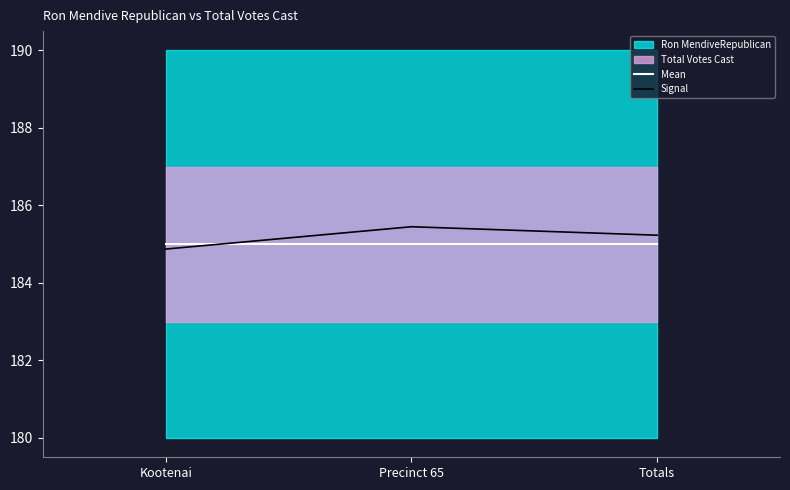

The Mean series shows 65.6 at Totals. True or false?

False